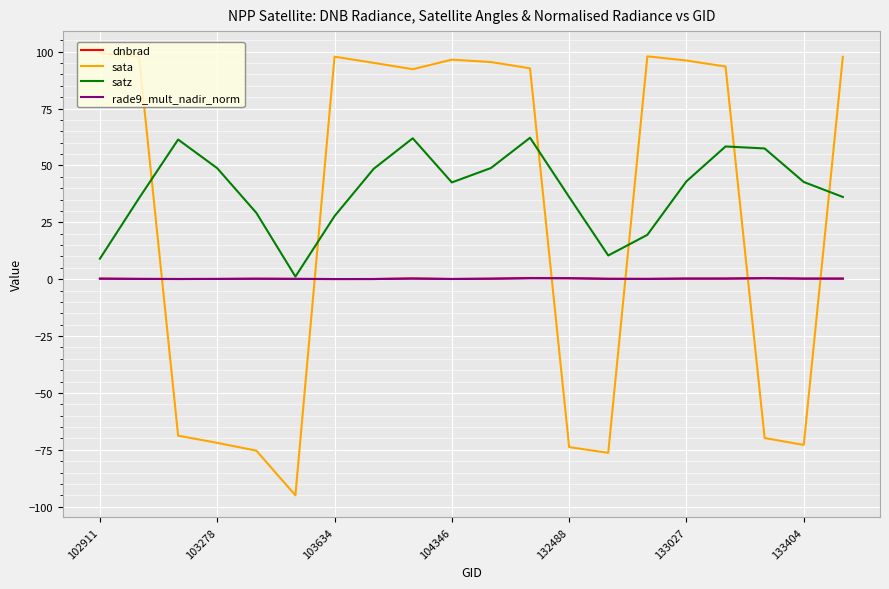

Which series has the widest spread of values?

sata